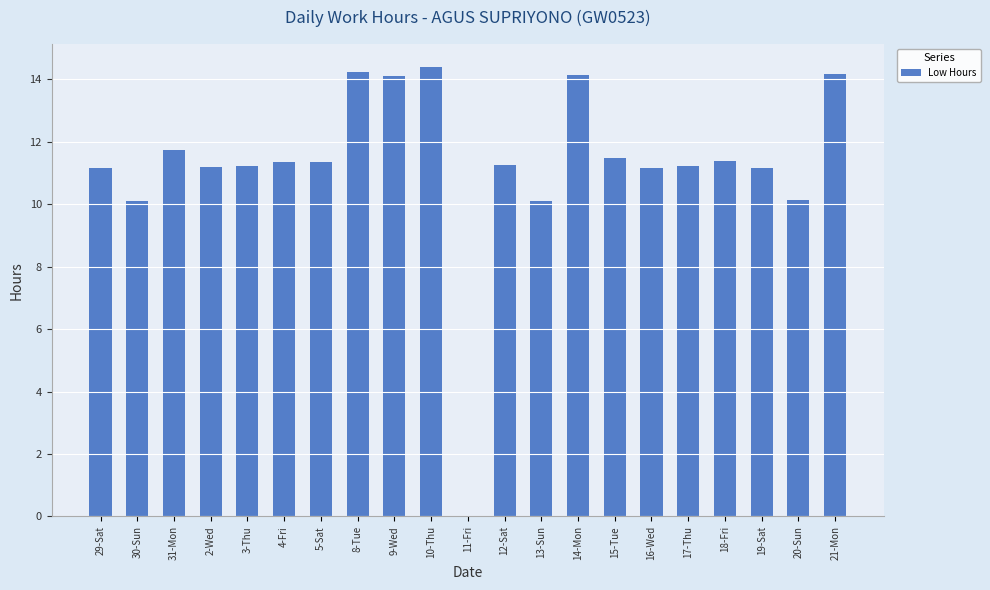

What is the ratio of the value at 17-Thu to the value at 3-Thu?

1.0